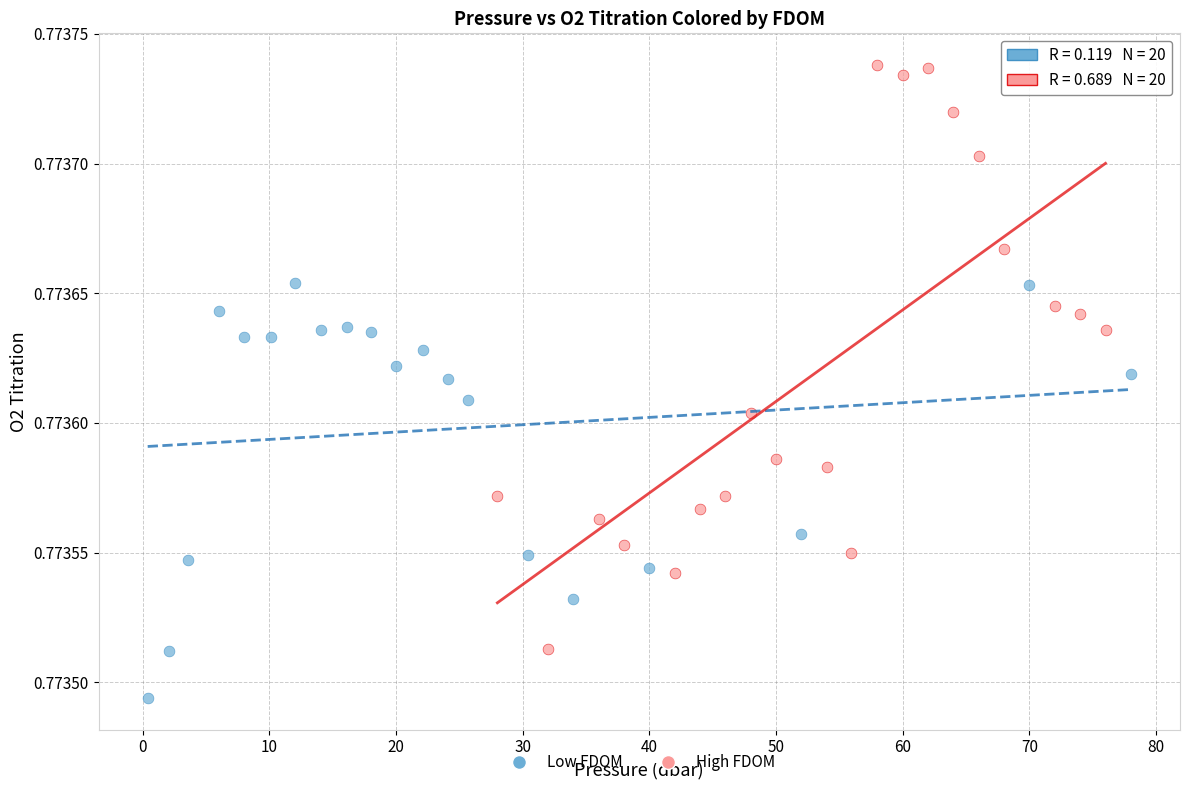

Which series reaches the maximum Y coordinate?

High FDOM